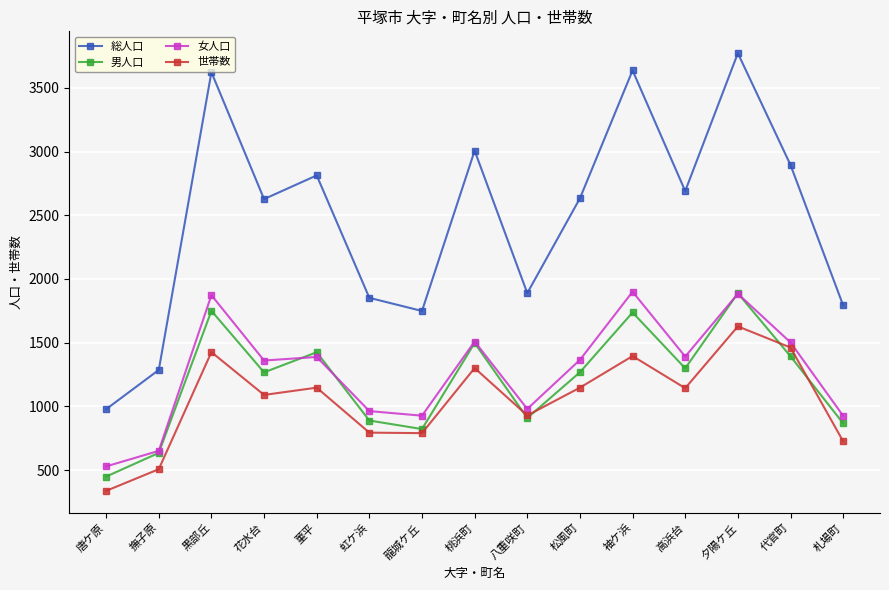

What is the value of the 男人口 point at the 6th from the left?

889